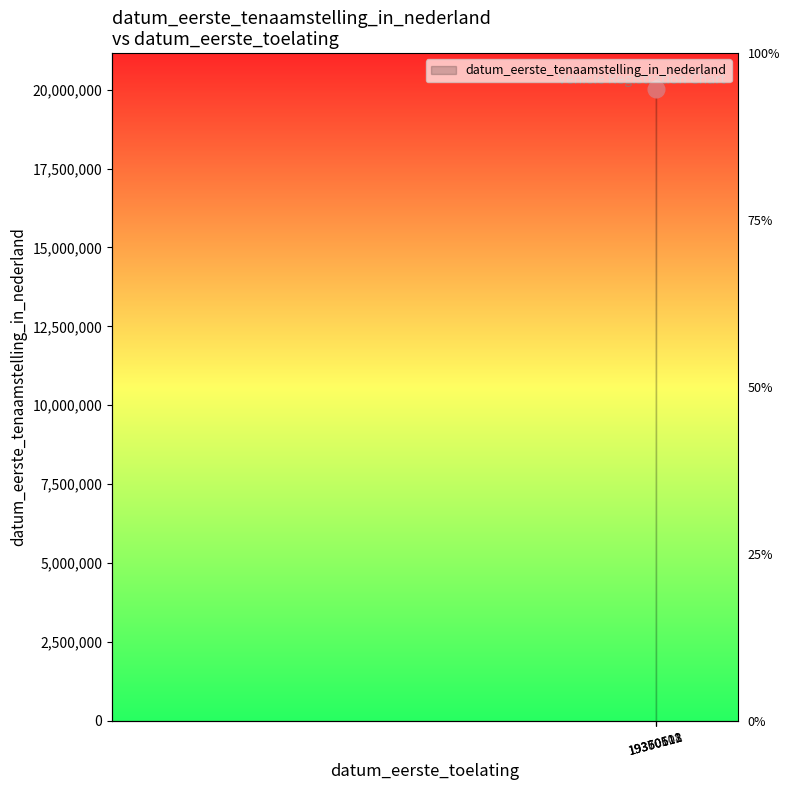

What is the minimum value shown in the chart?

20011009